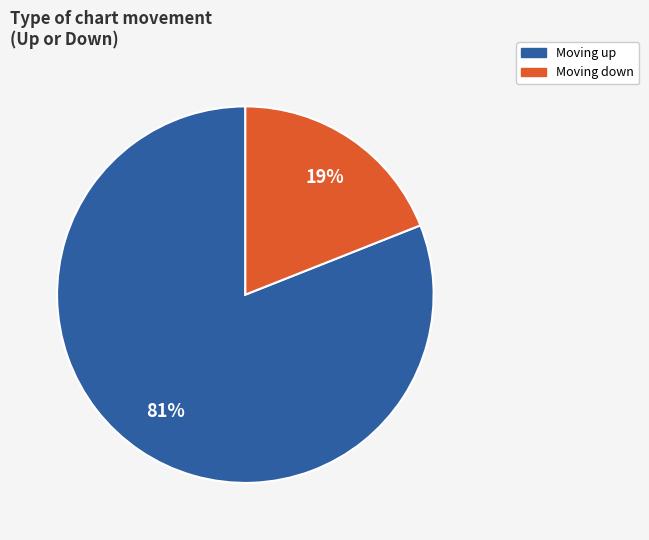

Does any single category account for the majority?

Yes